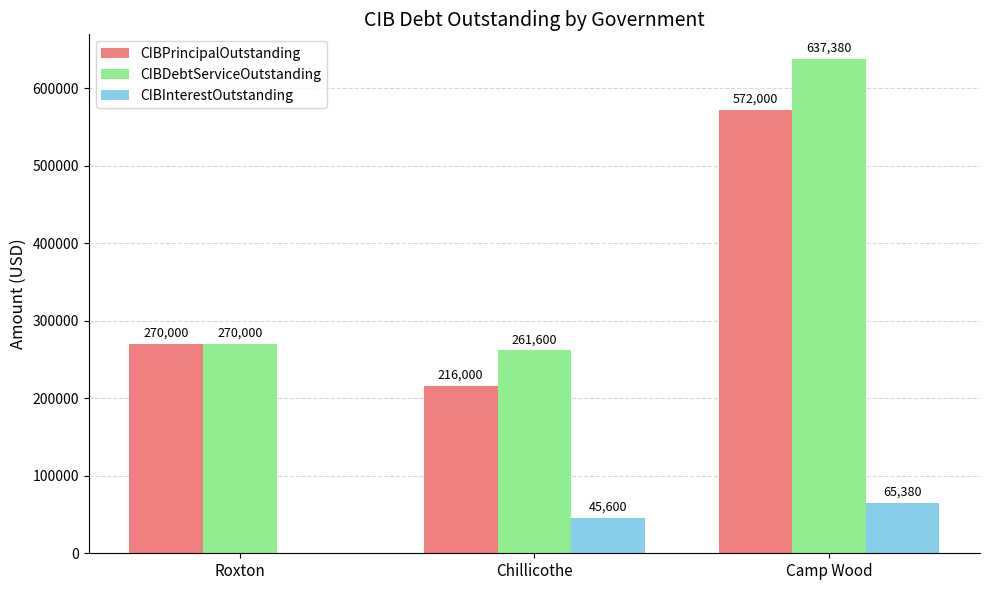

True or false: CIBInterestOutstanding has a value of 65379.8 at Camp Wood.

True